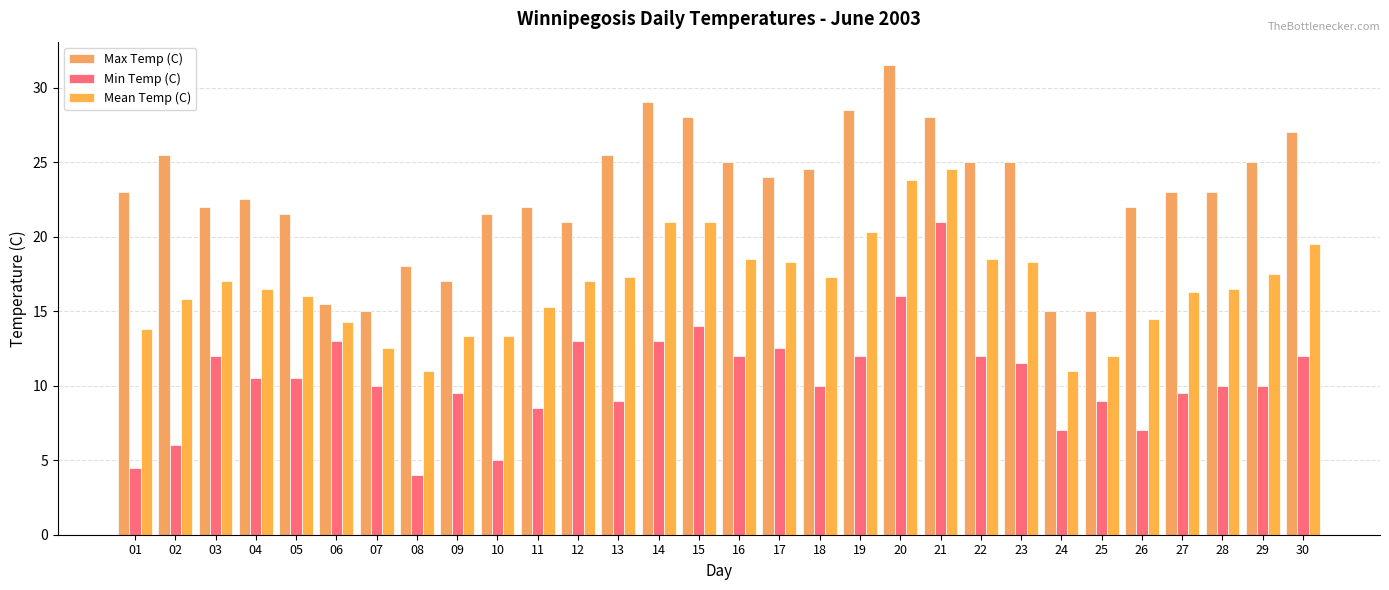

Reading left to right, extract all data points from this chart.

Max Temp (C): 01=23.0	02=25.5	03=22.0	04=22.5	05=21.5	06=15.5	07=15.0	08=18.0	09=17.0	10=21.5	11=22.0	12=21.0	13=25.5	14=29.0	15=28.0	16=25.0	17=24.0	18=24.5	19=28.5	20=31.5	21=28.0	22=25.0	23=25.0	24=15.0	25=15.0	26=22.0	27=23.0	28=23.0	29=25.0	30=27.0
Min Temp (C): 01=4.5	02=6.0	03=12.0	04=10.5	05=10.5	06=13.0	07=10.0	08=4.0	09=9.5	10=5.0	11=8.5	12=13.0	13=9.0	14=13.0	15=14.0	16=12.0	17=12.5	18=10.0	19=12.0	20=16.0	21=21.0	22=12.0	23=11.5	24=7.0	25=9.0	26=7.0	27=9.5	28=10.0	29=10.0	30=12.0
Mean Temp (C): 01=13.8	02=15.8	03=17.0	04=16.5	05=16.0	06=14.3	07=12.5	08=11.0	09=13.3	10=13.3	11=15.3	12=17.0	13=17.3	14=21.0	15=21.0	16=18.5	17=18.3	18=17.3	19=20.3	20=23.8	21=24.5	22=18.5	23=18.3	24=11.0	25=12.0	26=14.5	27=16.3	28=16.5	29=17.5	30=19.5